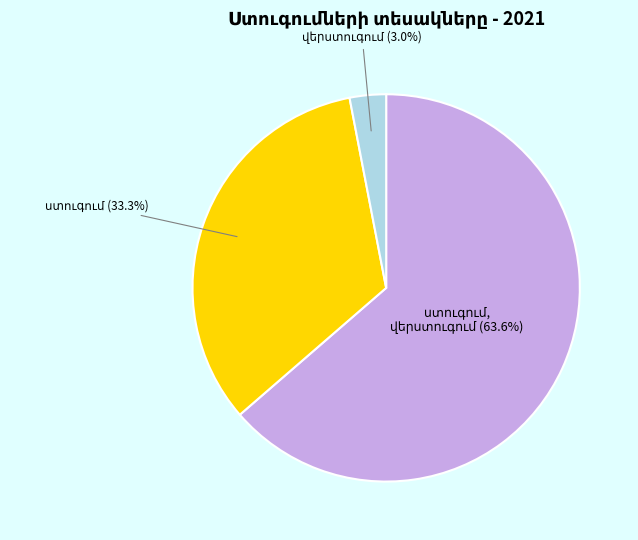

Is there any slice that represents more than half of the pie?

Yes